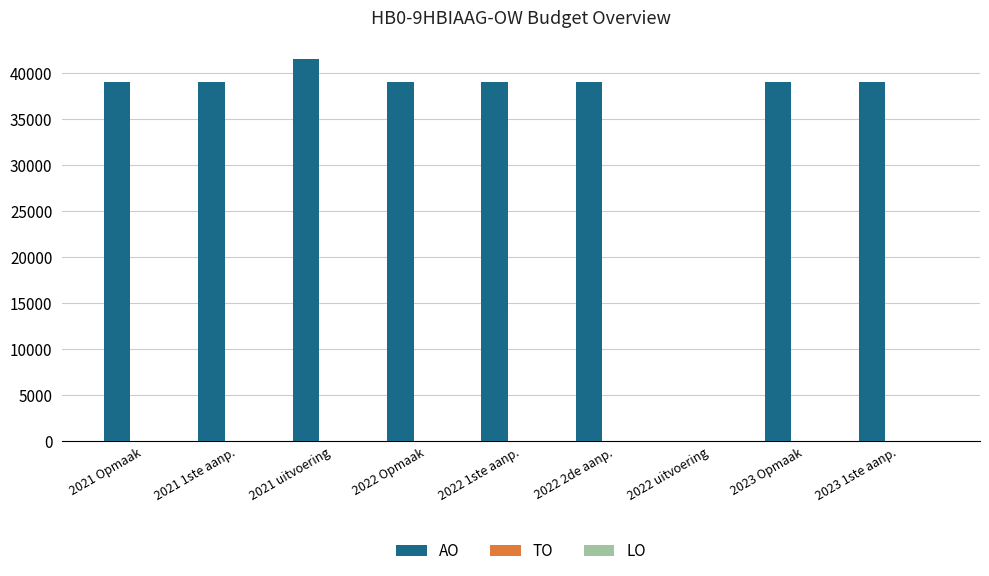

What is the sum of all values?

314453